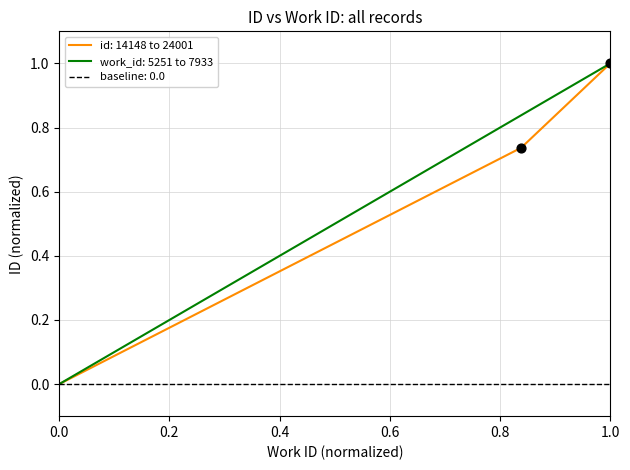

The id: 14148 to 24001 series shows 1.0 at 1.0. True or false?

True